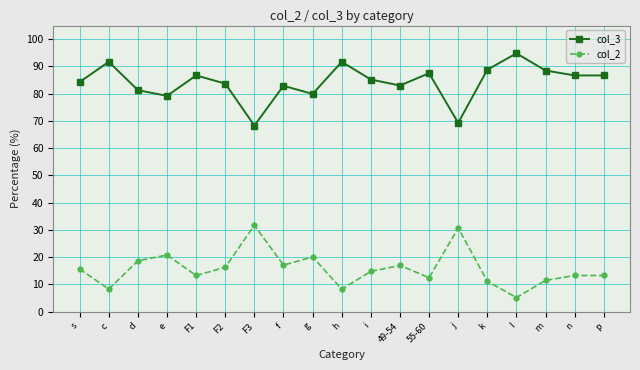

What is the difference between the col_3 values at m and d?

7.2